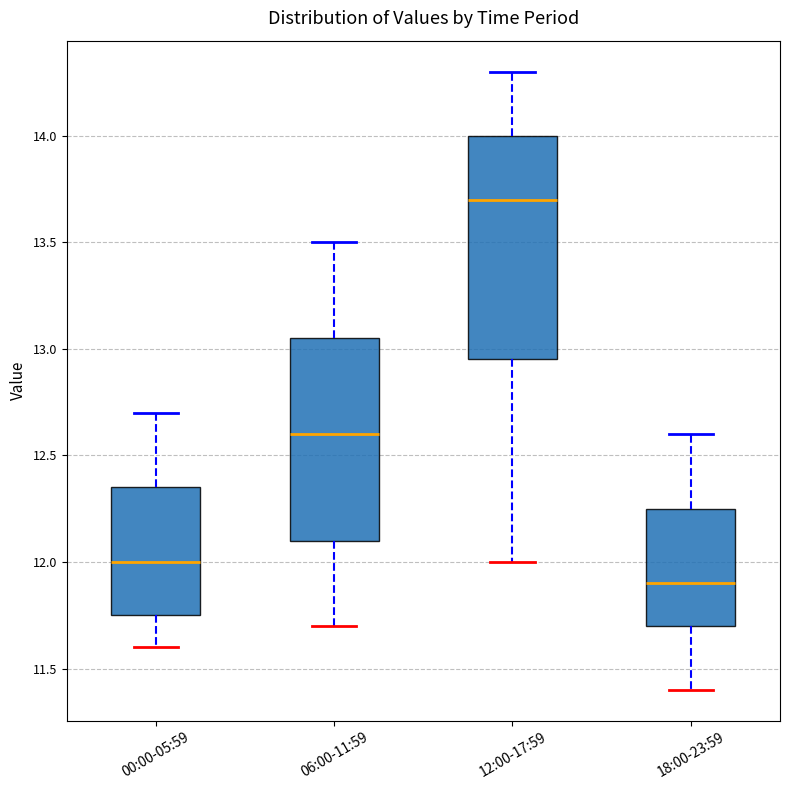

Where does the upper whisker of the box for 18:00-23:59 end on the y-axis? The values are not printed on the chart, so give them approximately, as read against the axis.

12.60